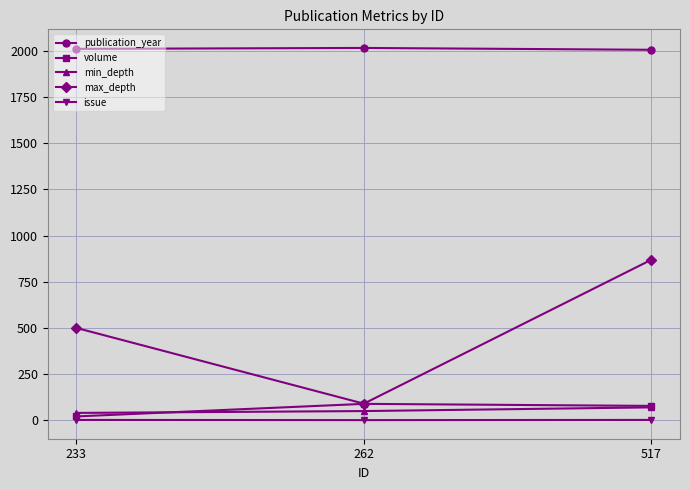

How many values in the issue series are below 2?

1